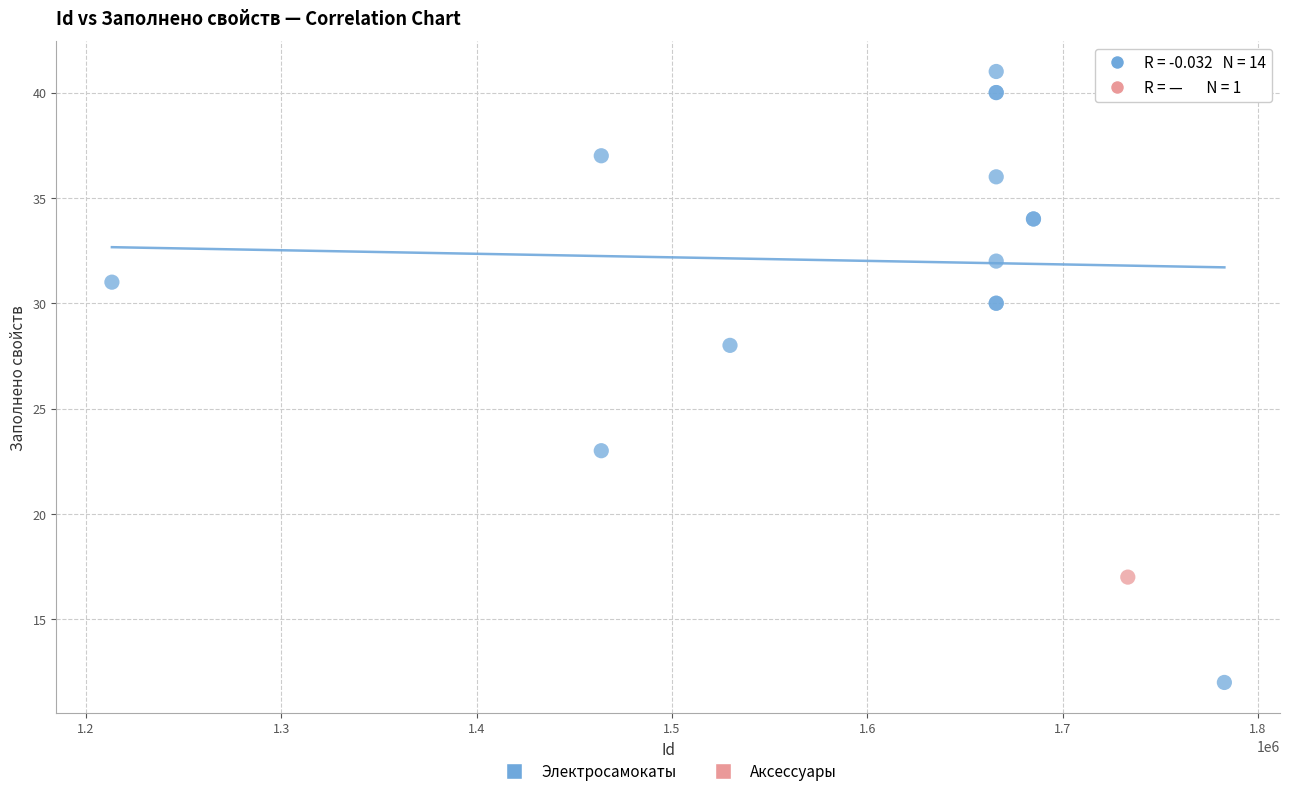

What are all the series names shown in the legend?

Электросамокаты, Аксессуары